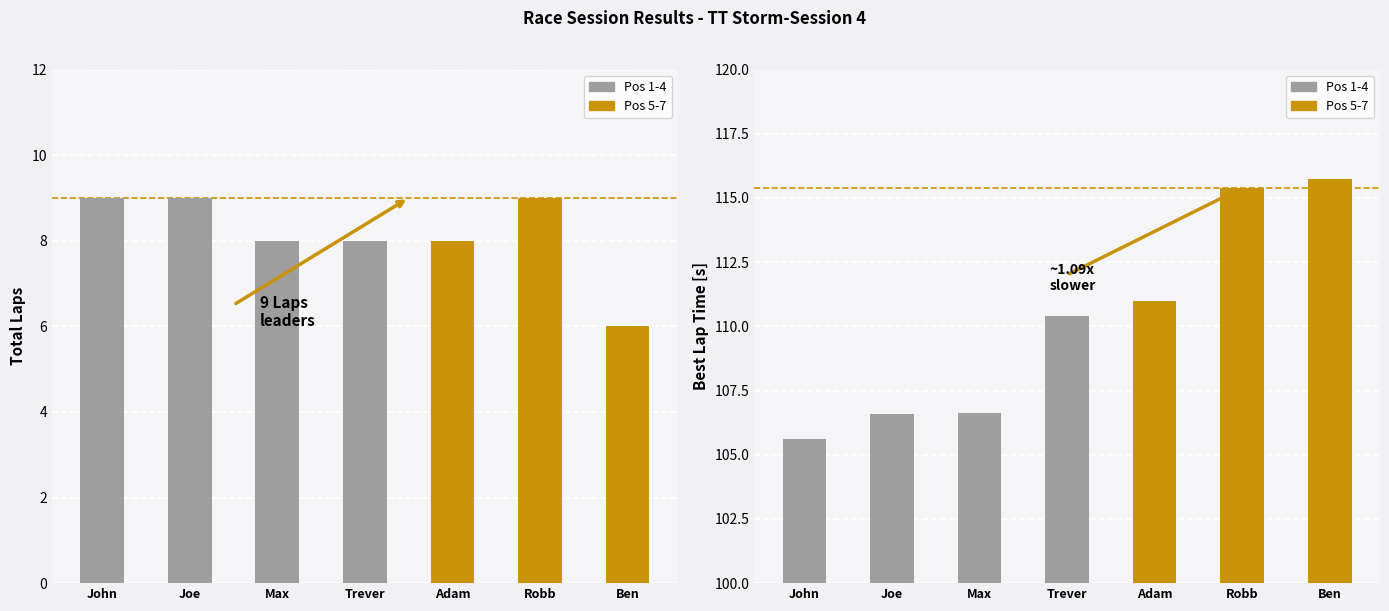

What is the approximate value of Total Laps at Trever Pope?

8.0